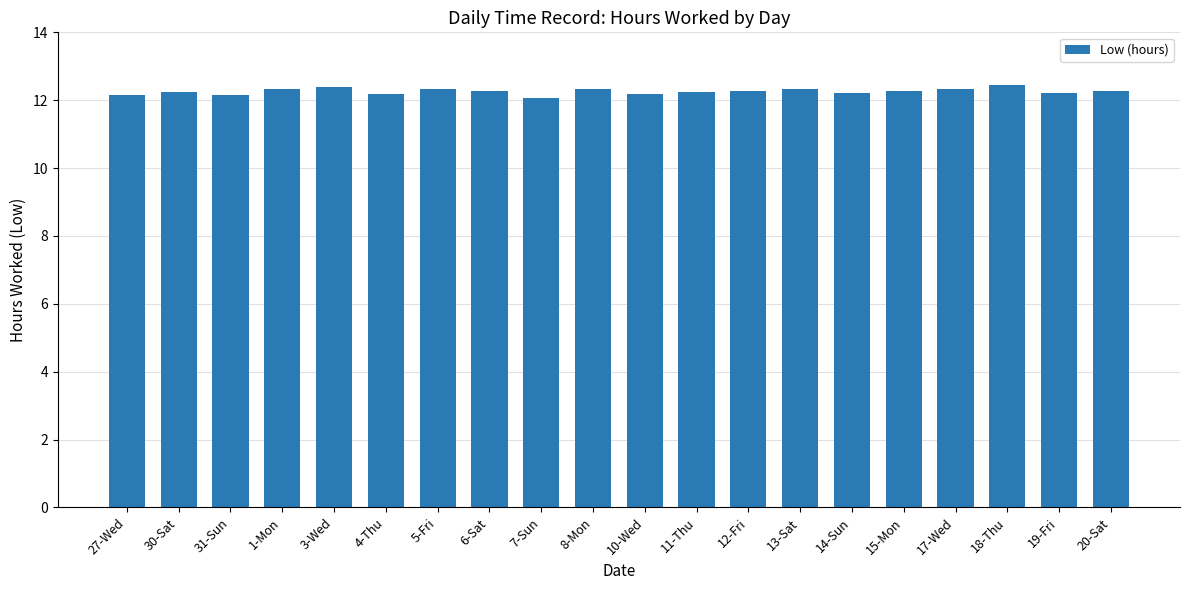

What is the average value?

12.3